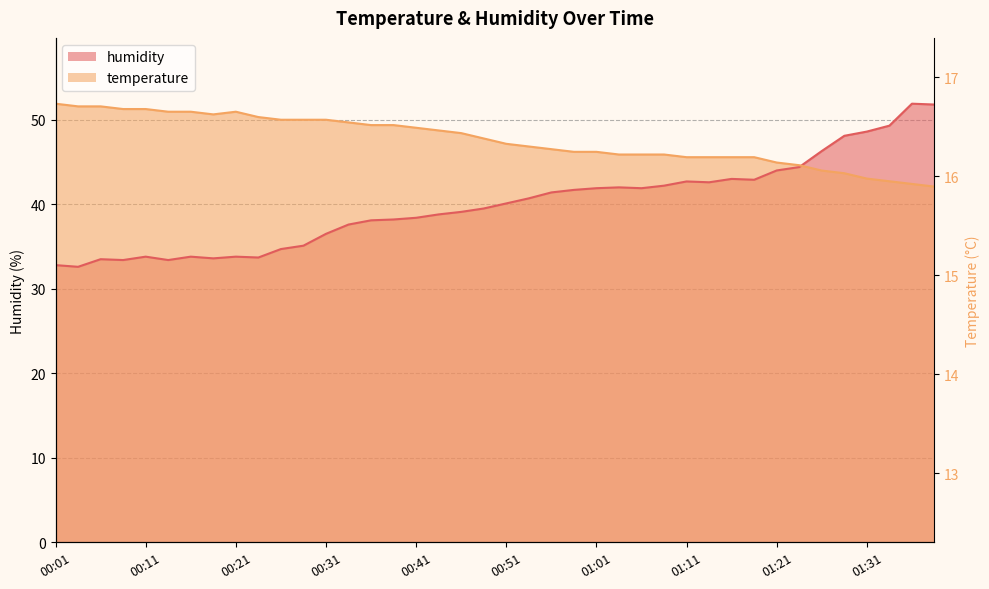

What is the value of the humidity point at the 25th from the left?

41.9